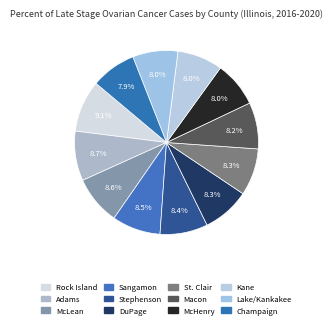

Does any single category account for the majority?

No